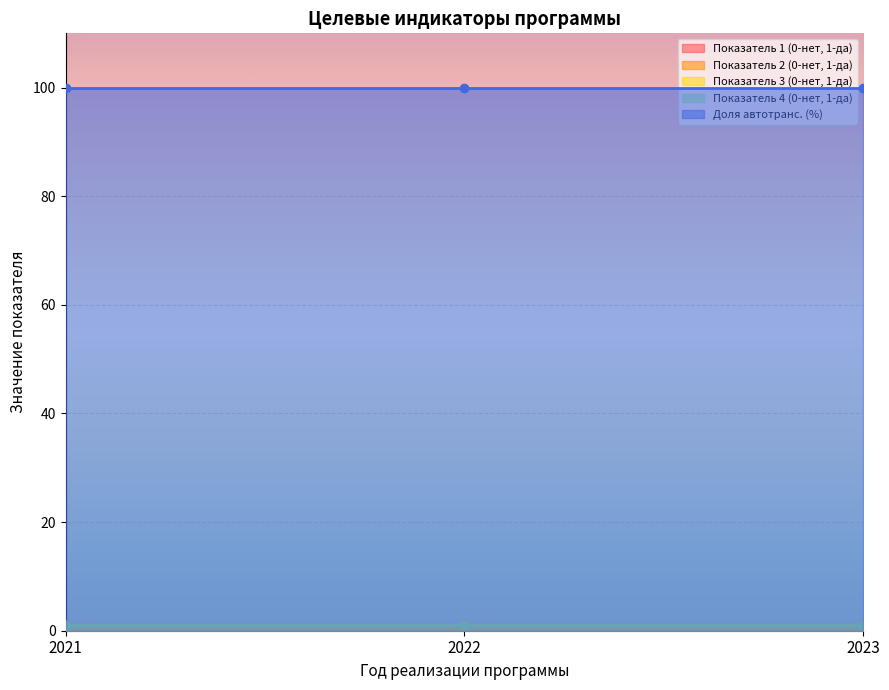

How many lines are shown in the chart?

5